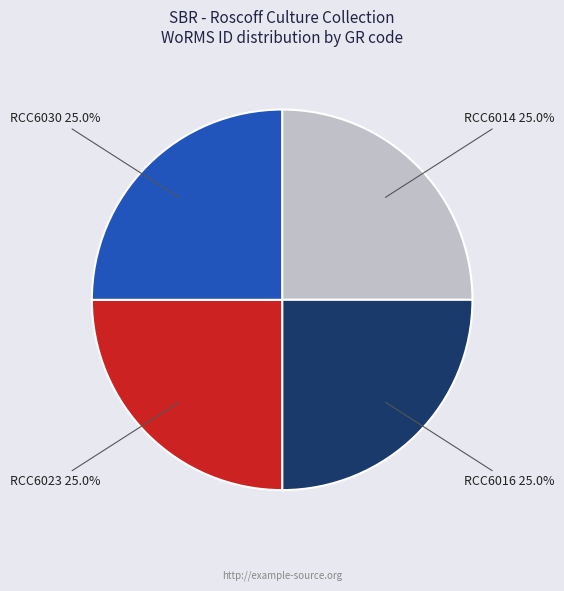

Is it true that RCC6030 is 37% of the pie?

False